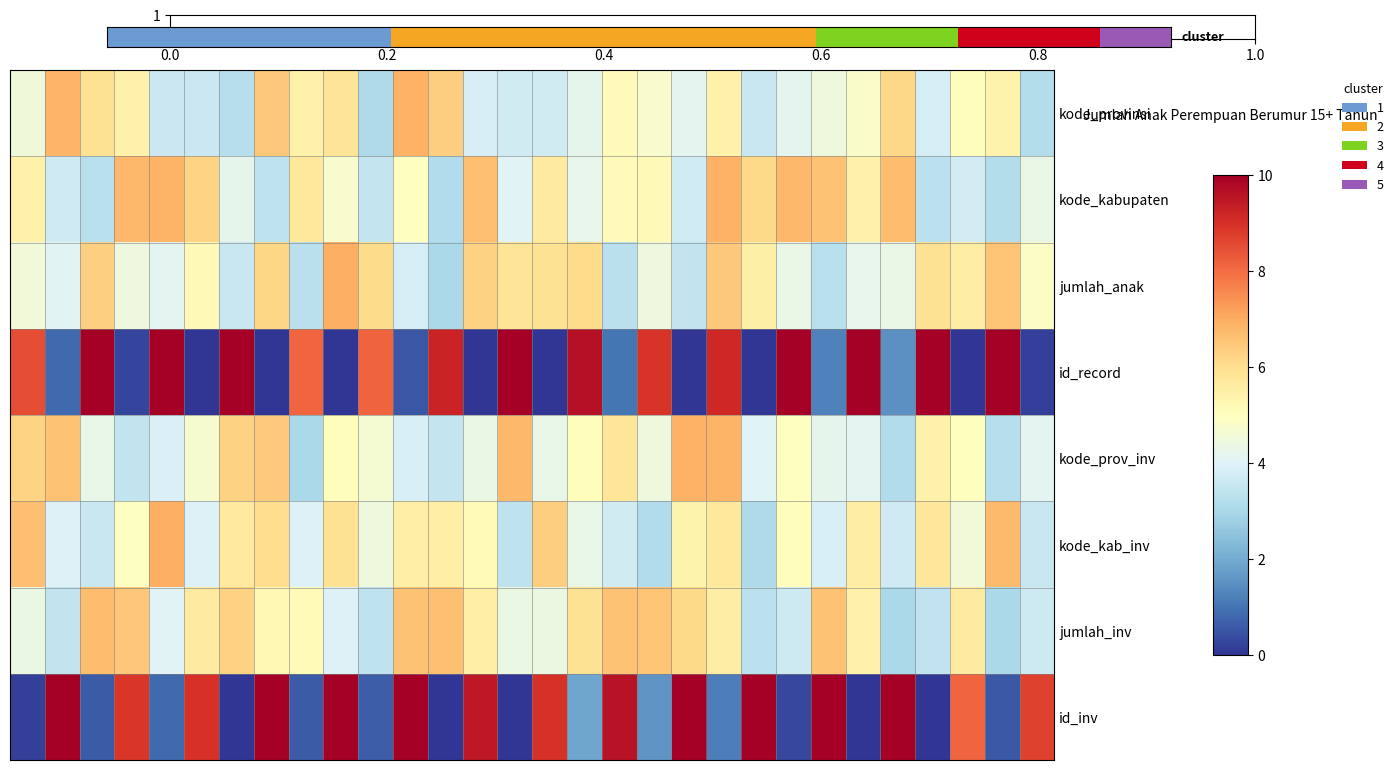

At which category is the sum across all series the highest?

20